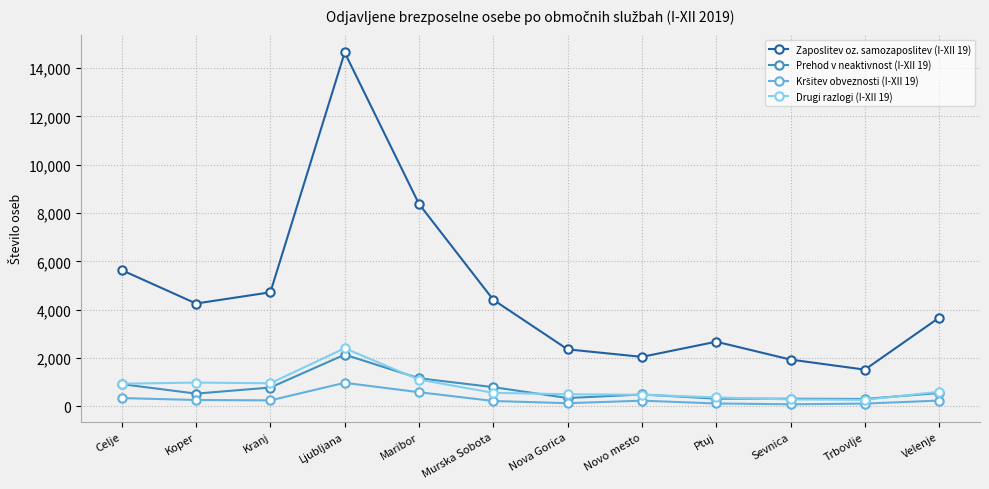

True or false: Drugi razlogi (I-XII 19) and Zaposlitev oz. samozaposlitev (I-XII 19) intersect in this chart.

False